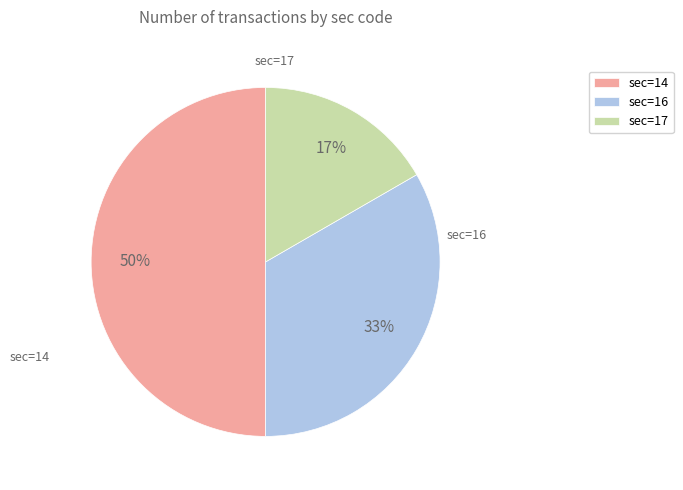

What percentage is the sec=14 slice, to the nearest percent?

50%